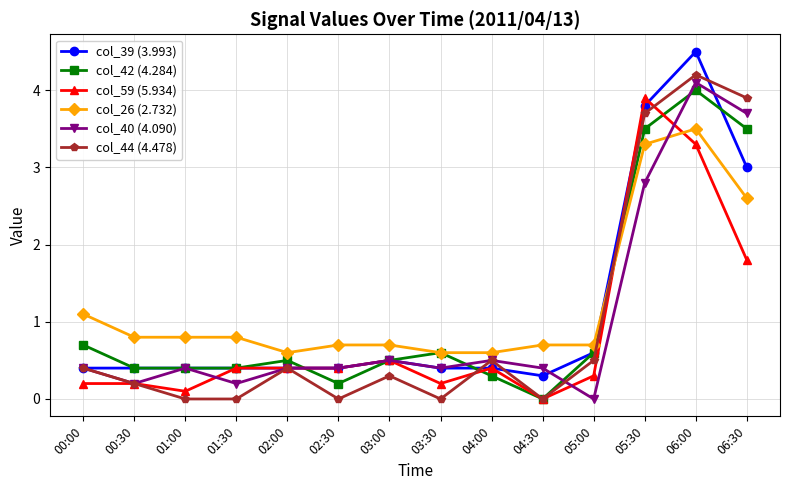

At which label is col_40 (4.090) closest to 2?

05:30